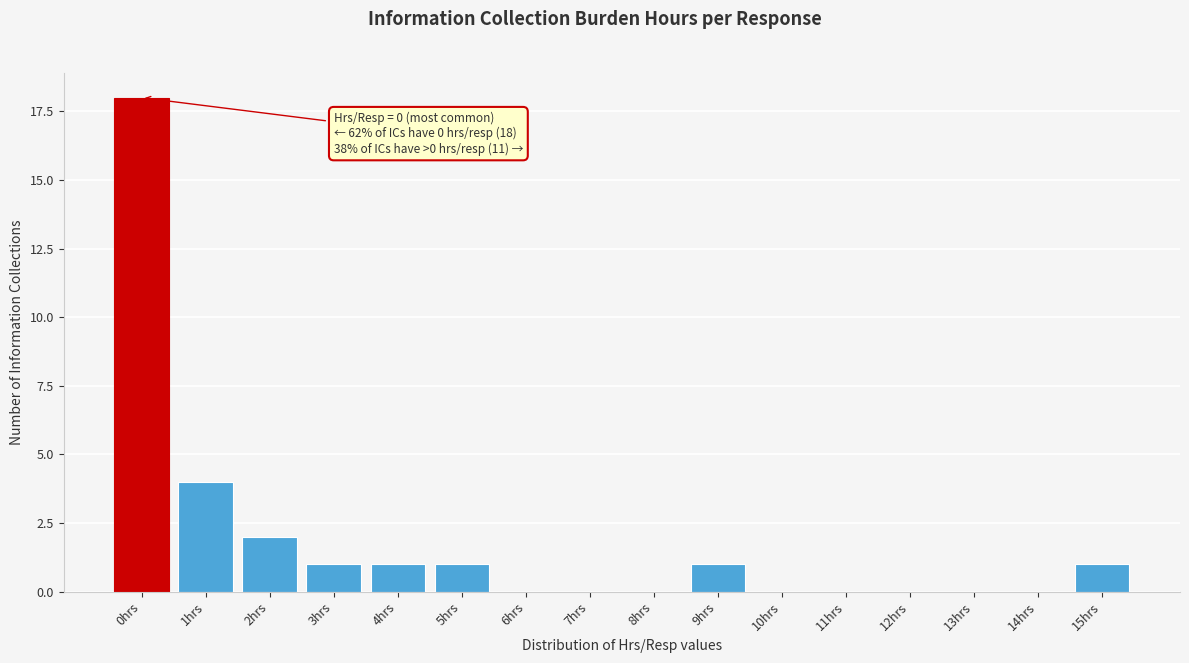

Reading left to right, what are all the values shown in this chart?

0hrs=18	1hrs=4	2hrs=2	3hrs=1	4hrs=1	5hrs=1	6hrs=0	7hrs=0	8hrs=0	9hrs=1	10hrs=0	11hrs=0	12hrs=0	13hrs=0	14hrs=0	15hrs=1